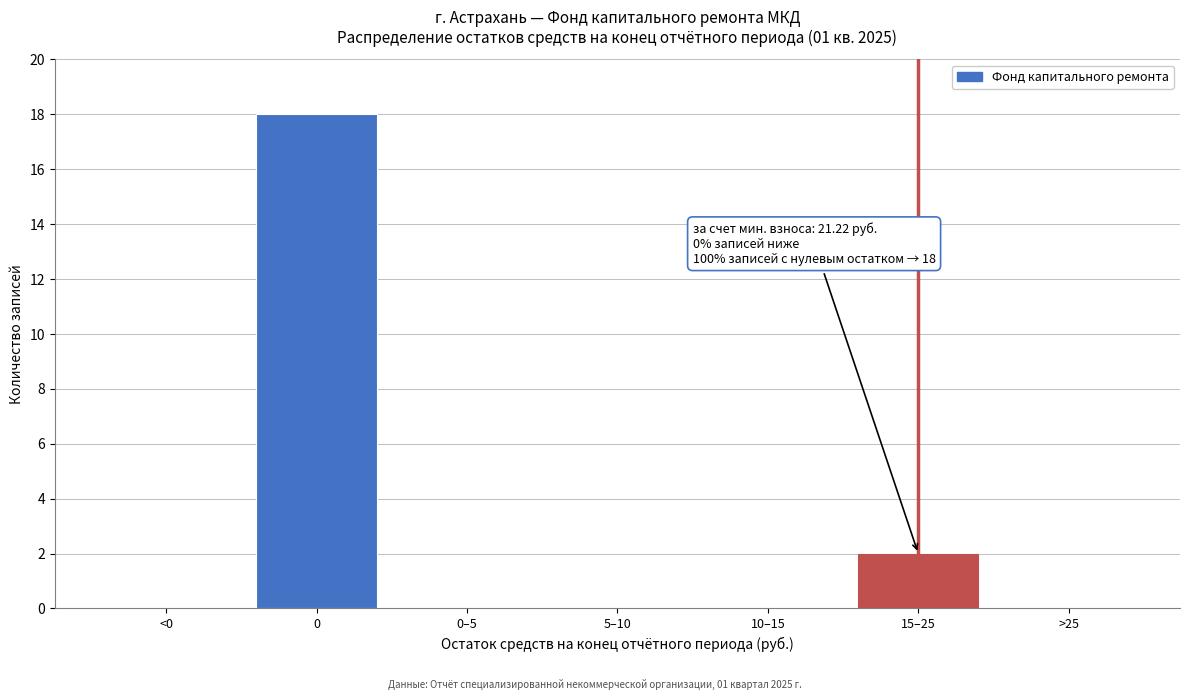

Reading left to right, list all the values displayed in this chart.

<0=0	0=18	0–5=0	5–10=0	10–15=0	15–25=2	>25=0